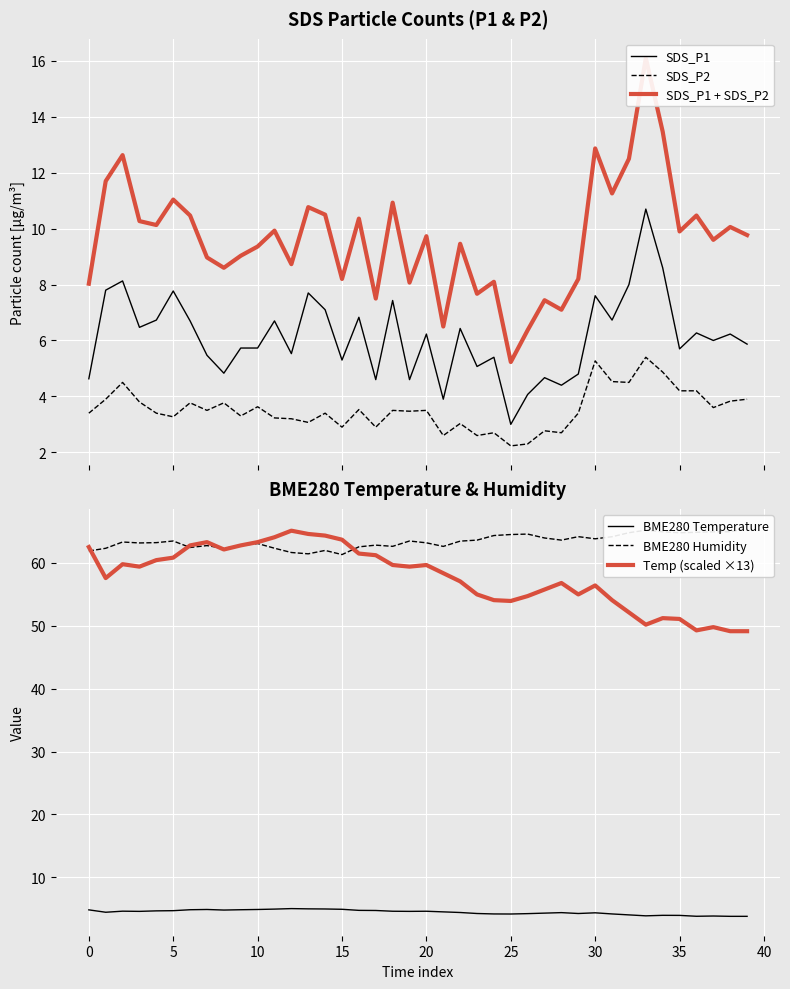

What is the minimum value shown in the chart?

2.2